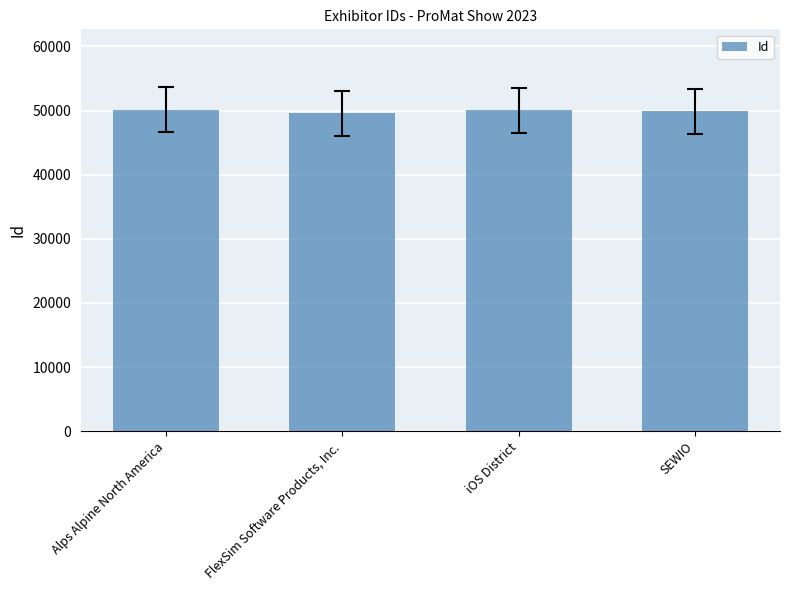

What is the greatest value displayed?

50126